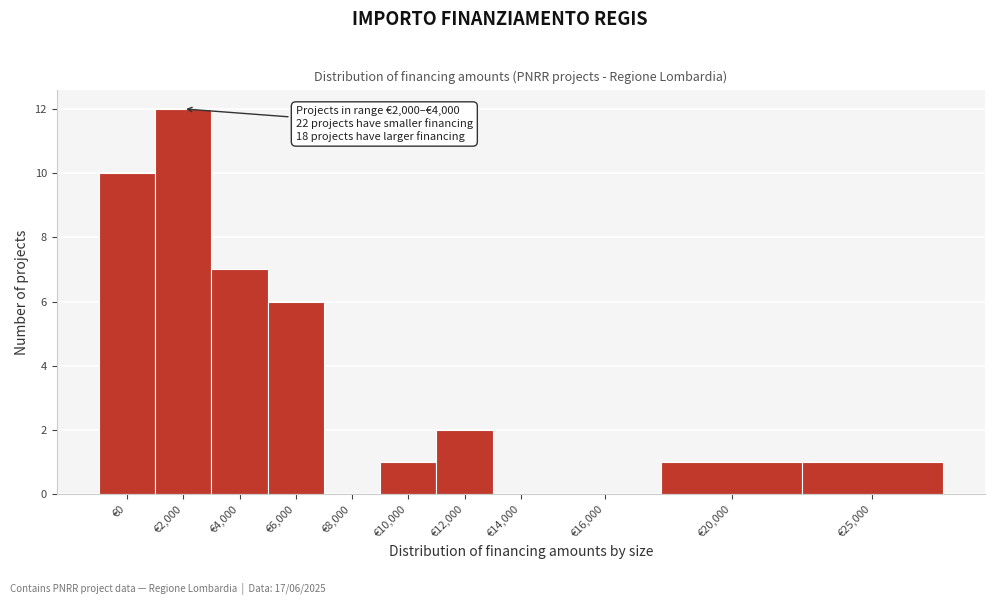

Reading left to right, extract all data points from this chart.

€0=10	€2,000=12	€4,000=7	€6,000=6	€8,000=0	€10,000=1	€12,000=2	€14,000=0	€16,000=0	€20,000=1	€25,000=1